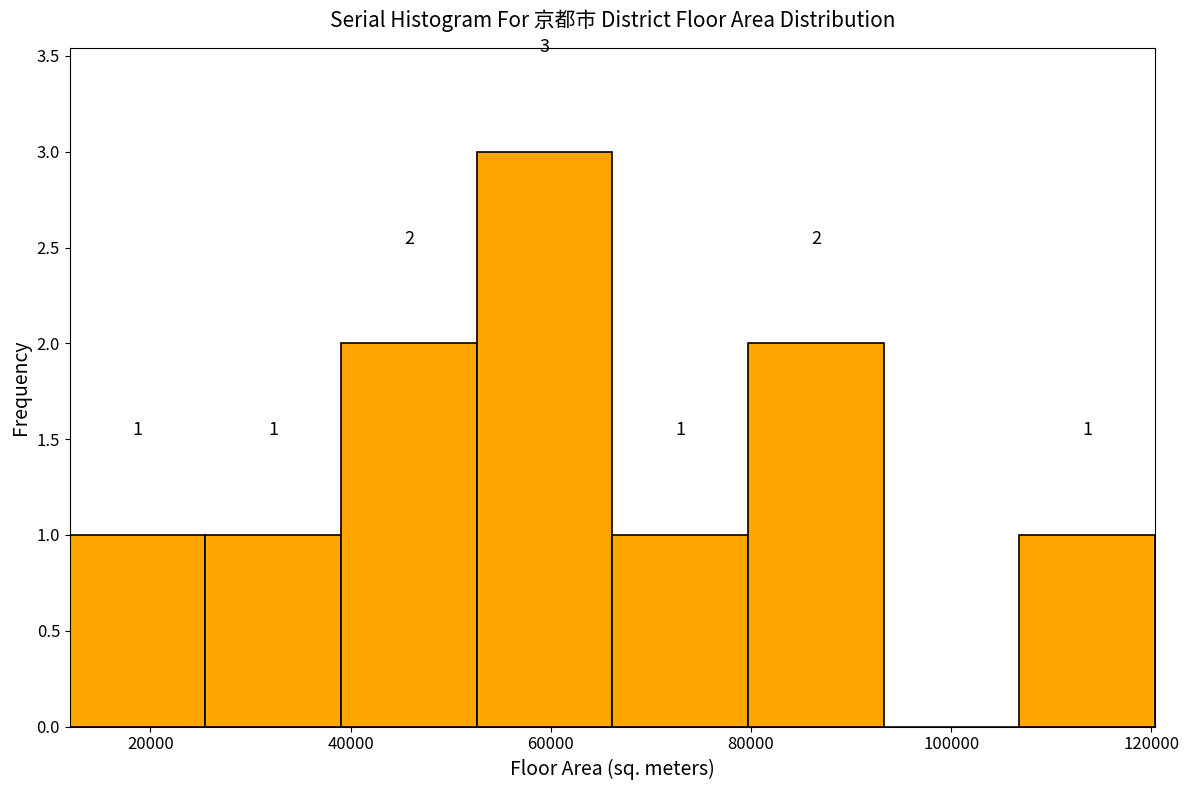

Over which range of the x-axis is the bar tallest?

52000 to 66000